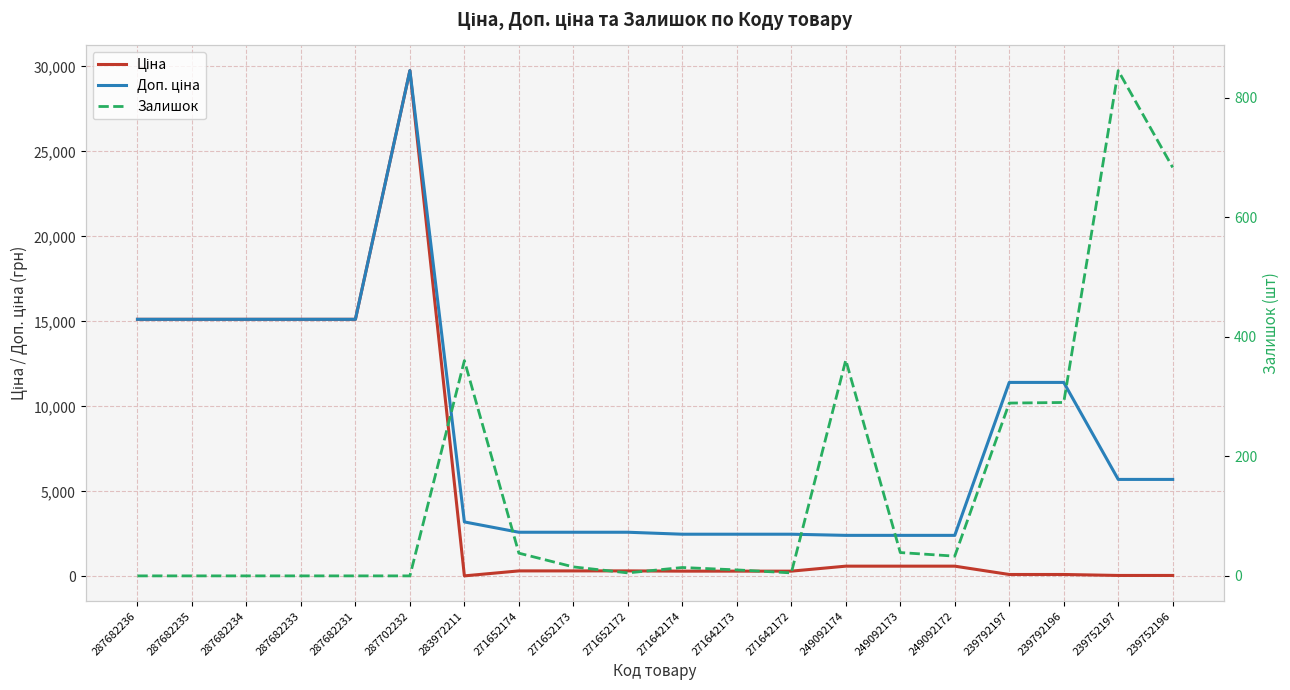

After their last crossing, which series has the higher values: Залишок or Ціна?

Залишок